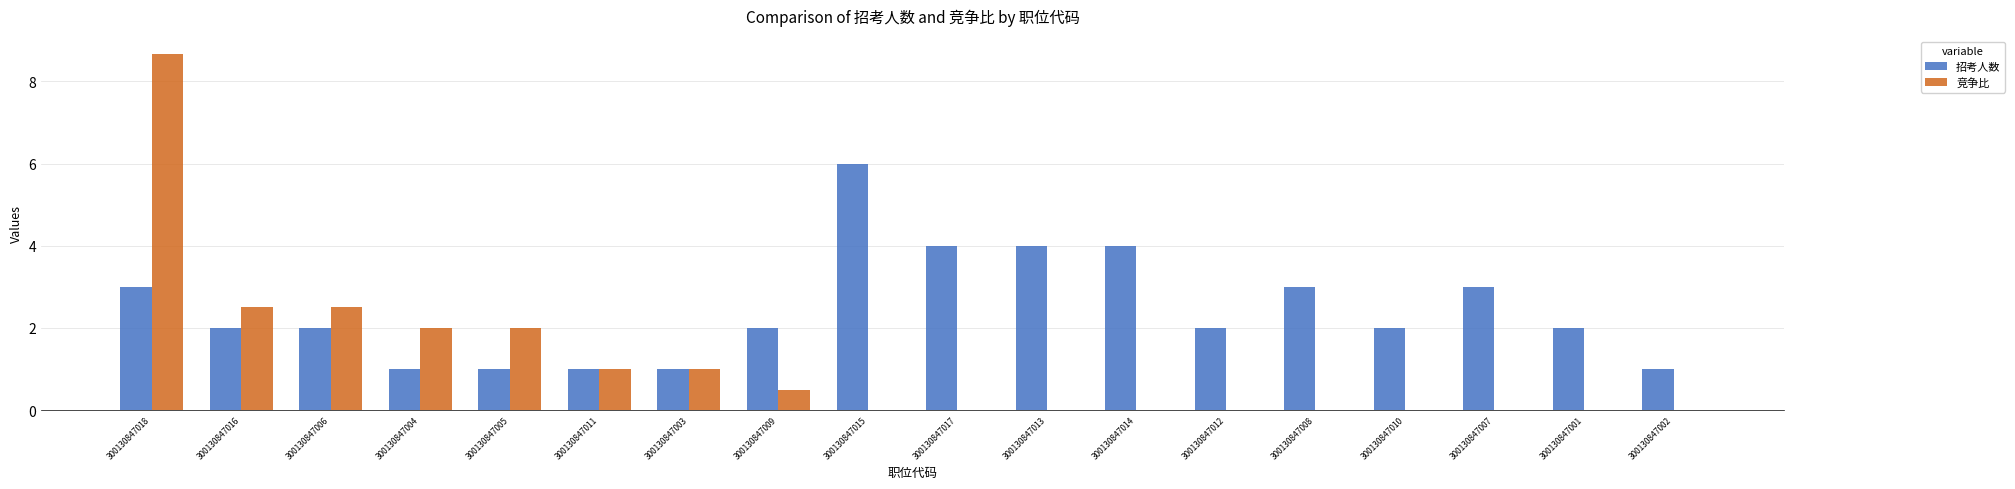

What is the sum of all 竞争比 values?

20.2